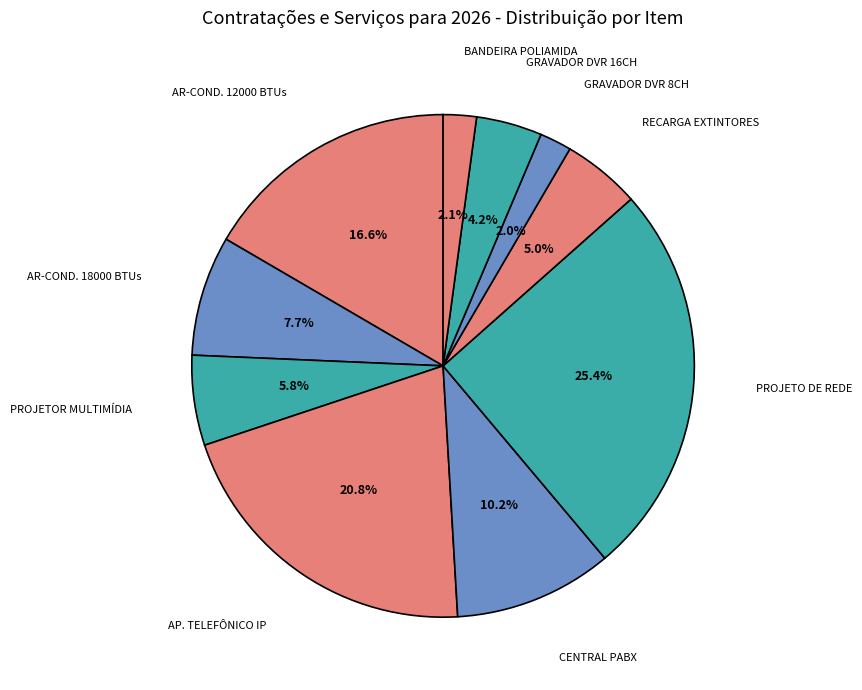

How many segments does this pie chart have?

10